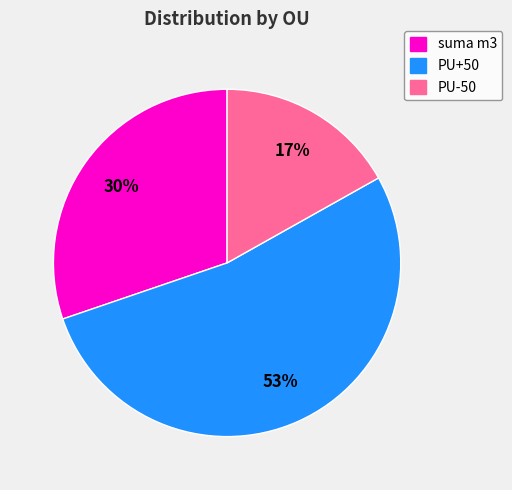

Is the sum of PU+50 and PU-50 greater than half?

Yes